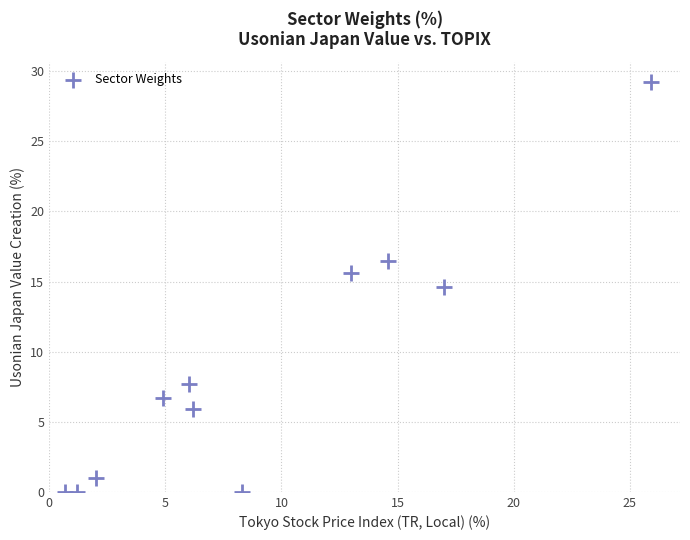

What is the average X value?

9.1